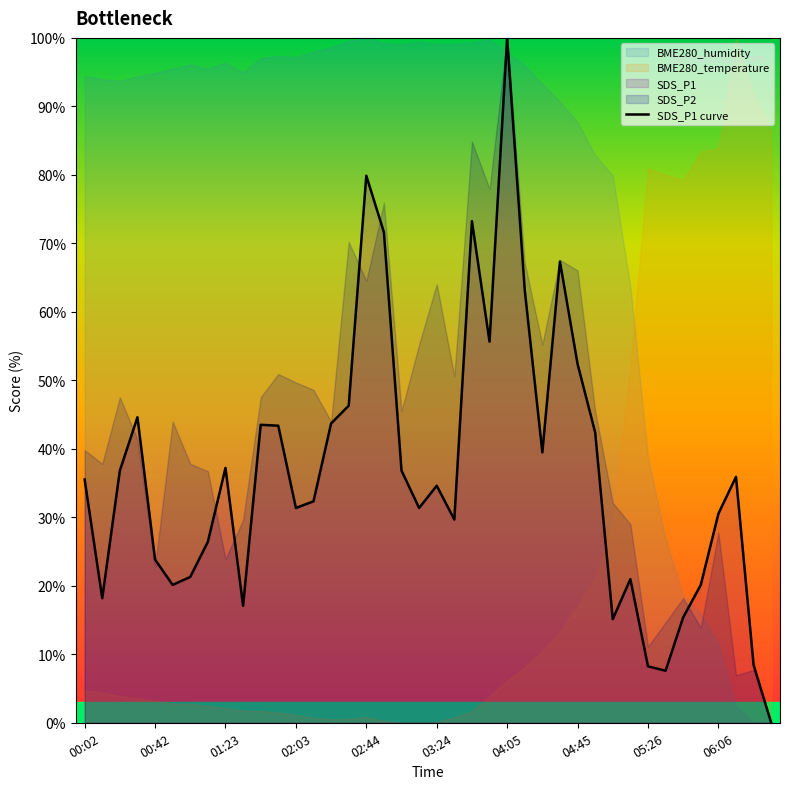

At which label does the data first exceed 35?

00:02